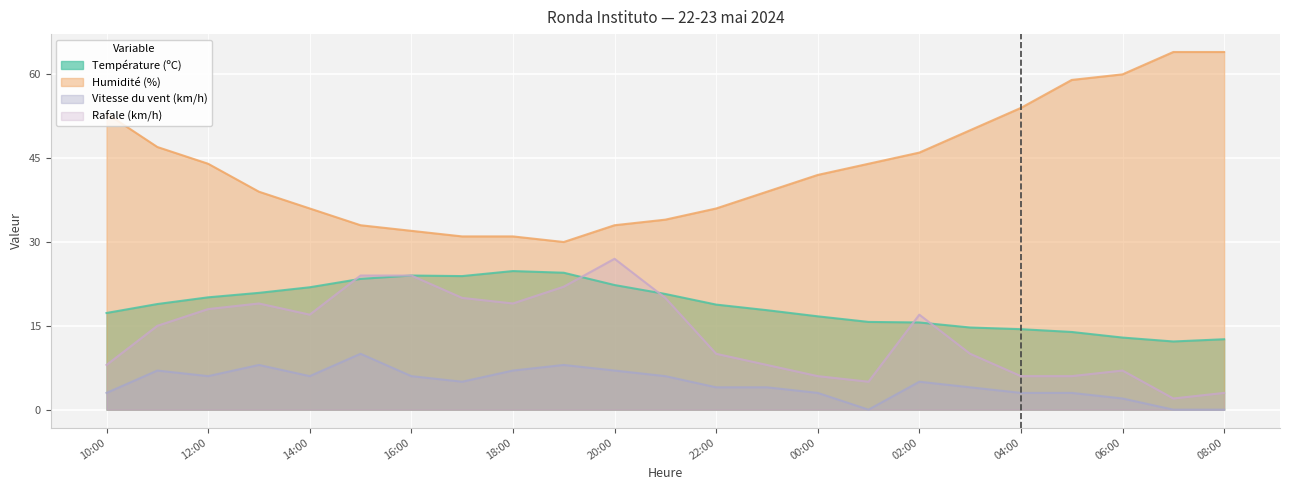

What is the lowest value of the Humidité (%) series?

30.0